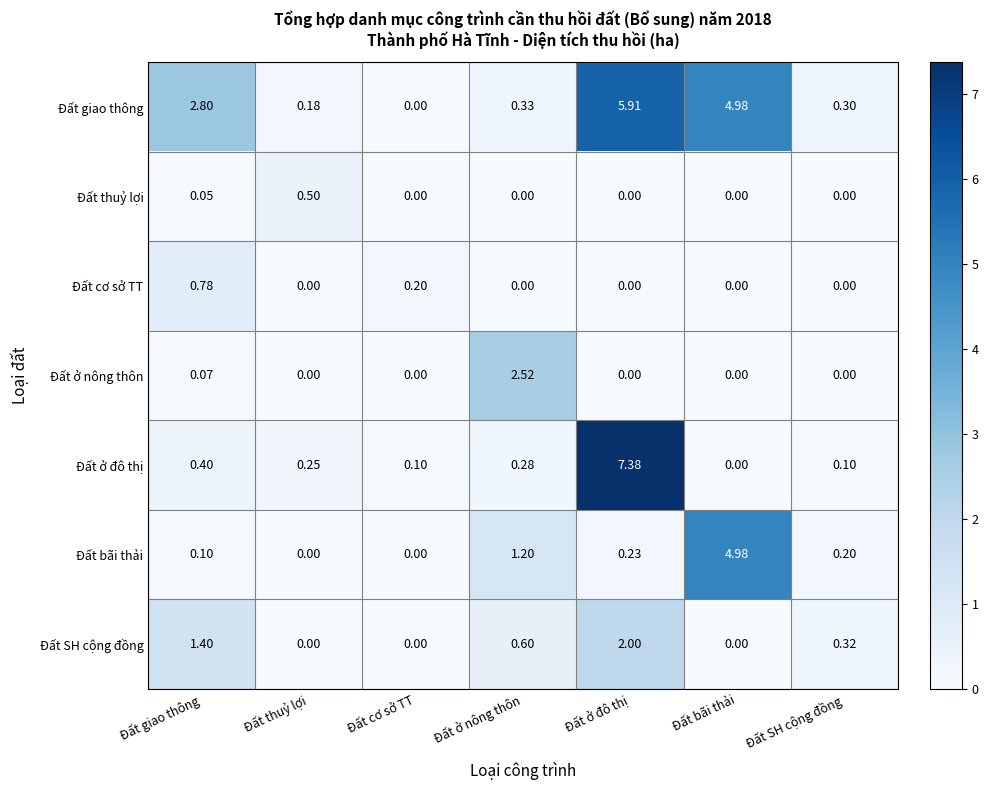

Is the value of Đất ở nông thôn at Đất ở đô thị greater than the value of Đất thuỷ lợi at Đất giao thông?

No